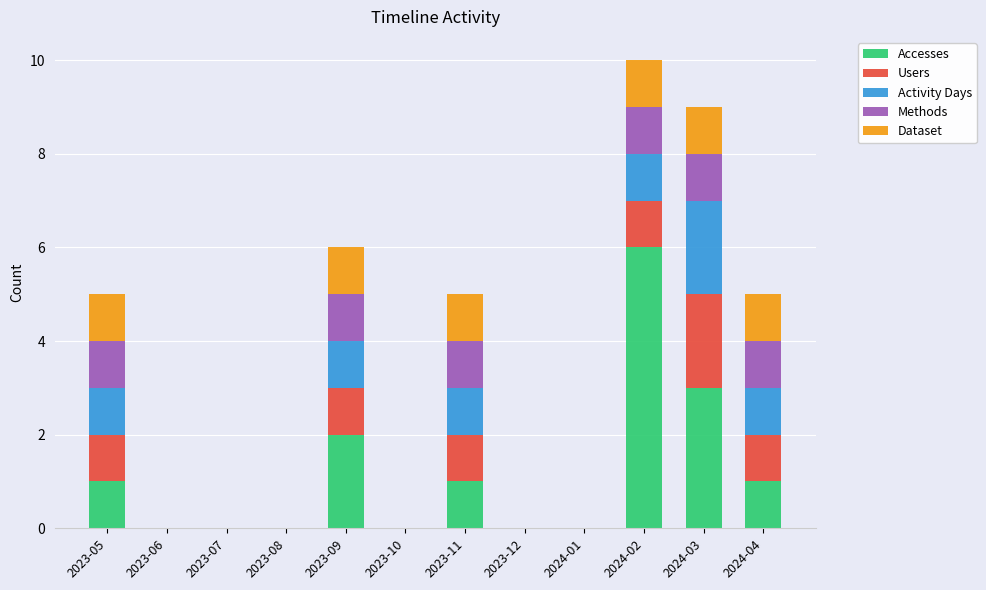

The value of Accesses at 2023-12 is 0. True or false?

True